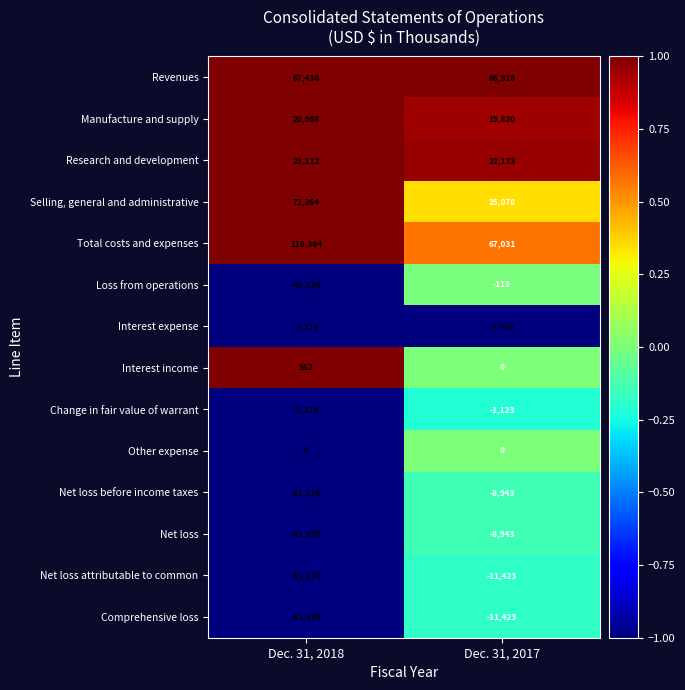

The value of Other expense at Dec. 31, 2018 is -5. True or false?

True